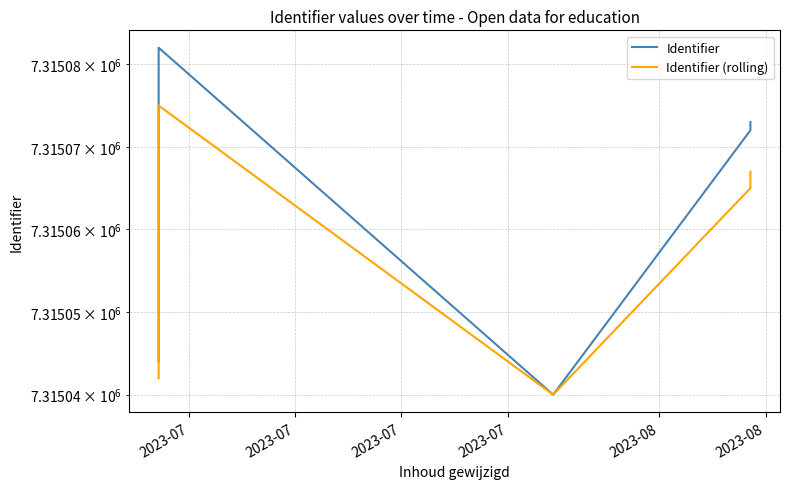

Is the value of Identifier at 14 greater than the value of Identifier (rolling) at 12?

Yes